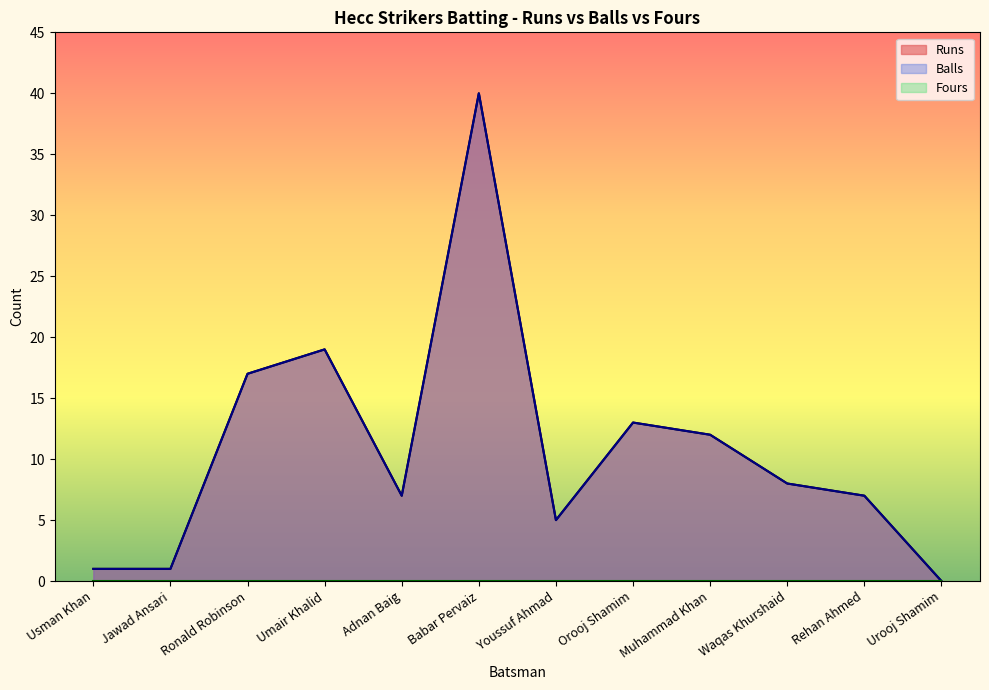

What is the difference between the maximum and minimum values in the Balls series?

40